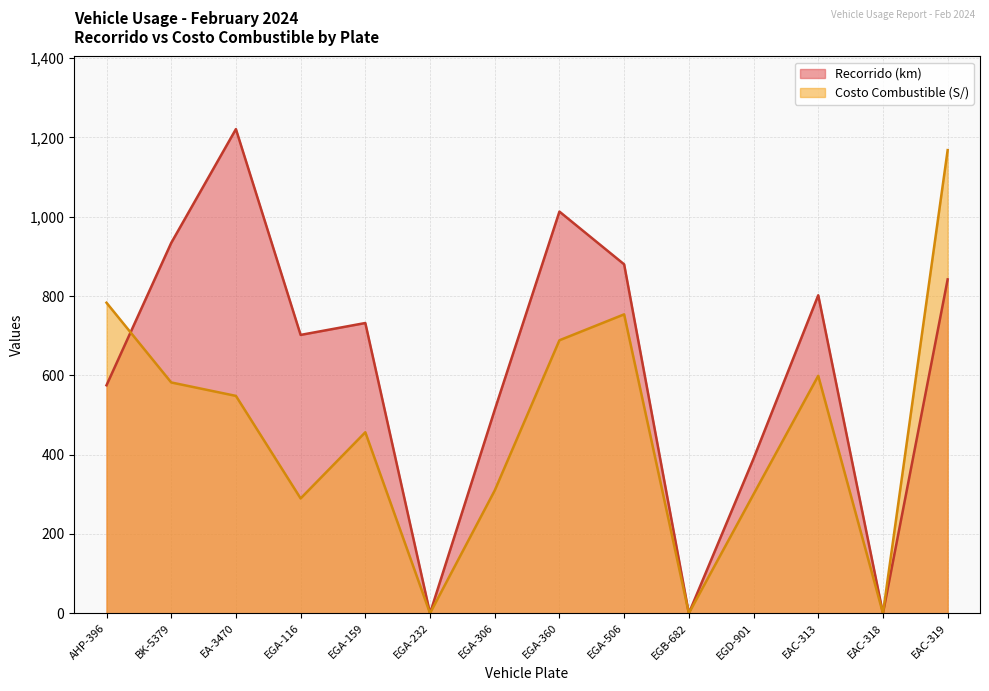

What position from the right is EGB-682?

5